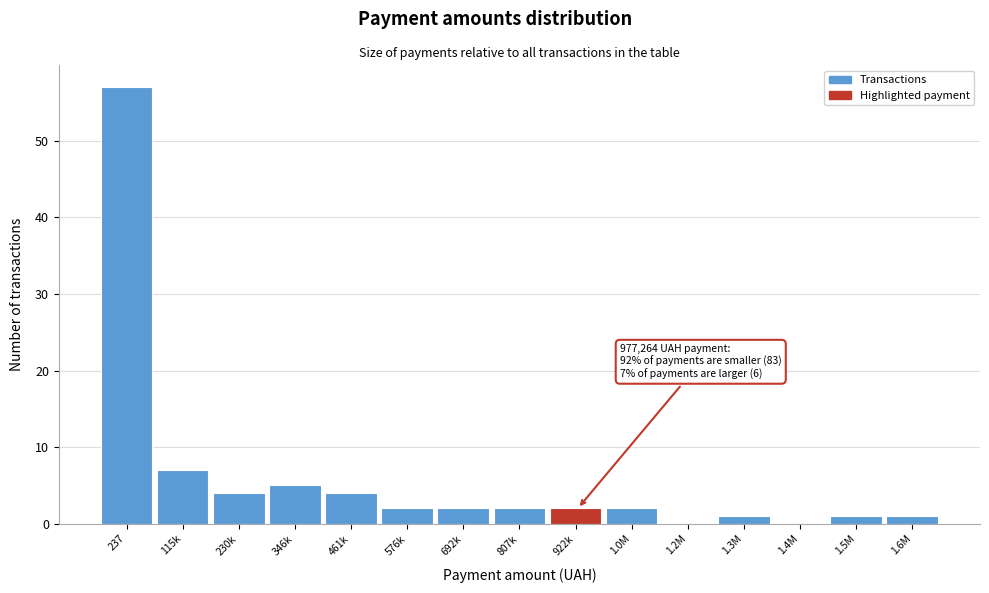

Reading left to right, what are all the values shown in this chart?

237=57	115k=7	230k=4	346k=5	461k=4	576k=2	692k=2	807k=2	922k=2	1.0M=2	1.2M=0	1.3M=1	1.4M=0	1.5M=1	1.6M=1